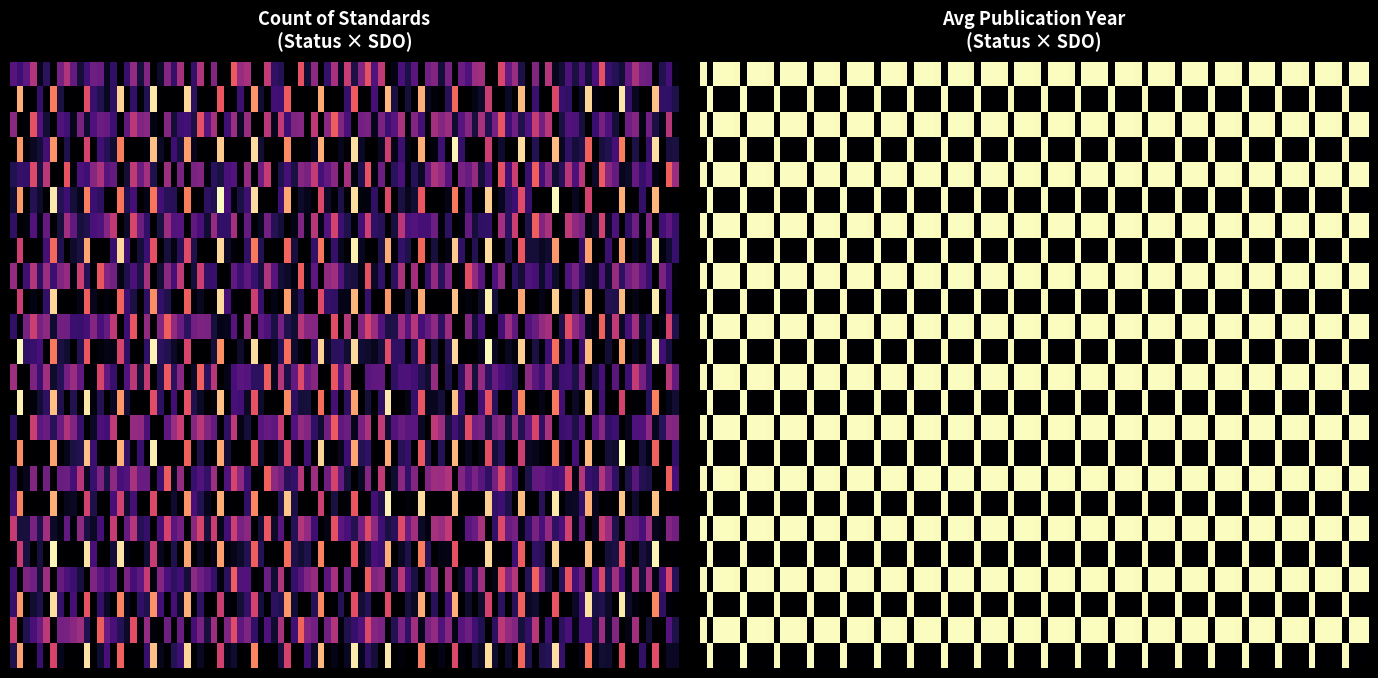

Which label corresponds to the largest value in the chart?

DIN